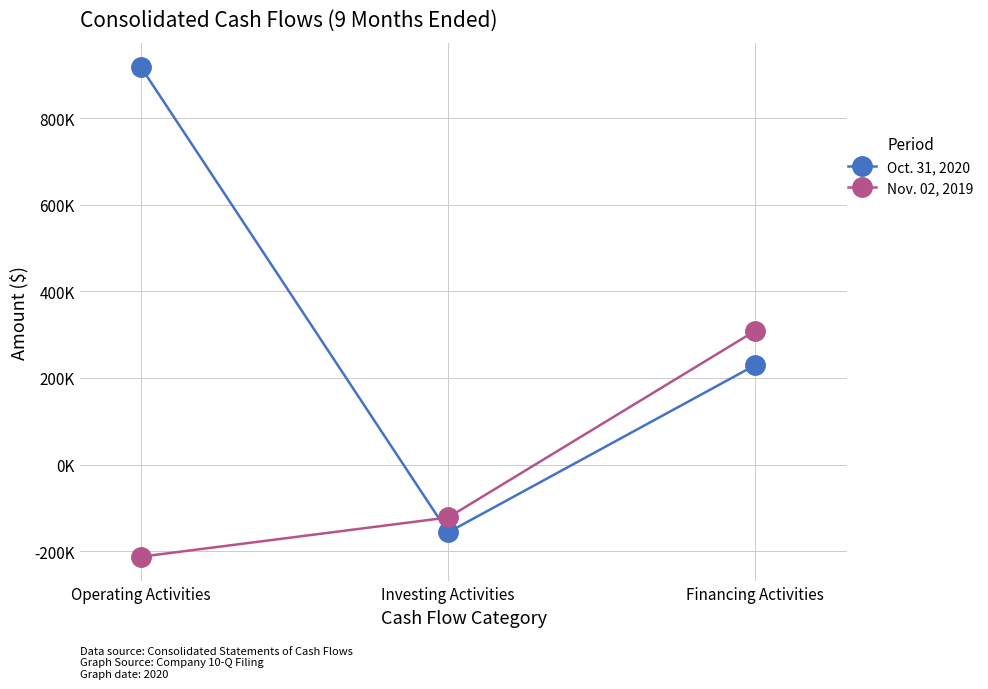

Which has a higher value, Financing Activities or Operating Activities?

Operating Activities